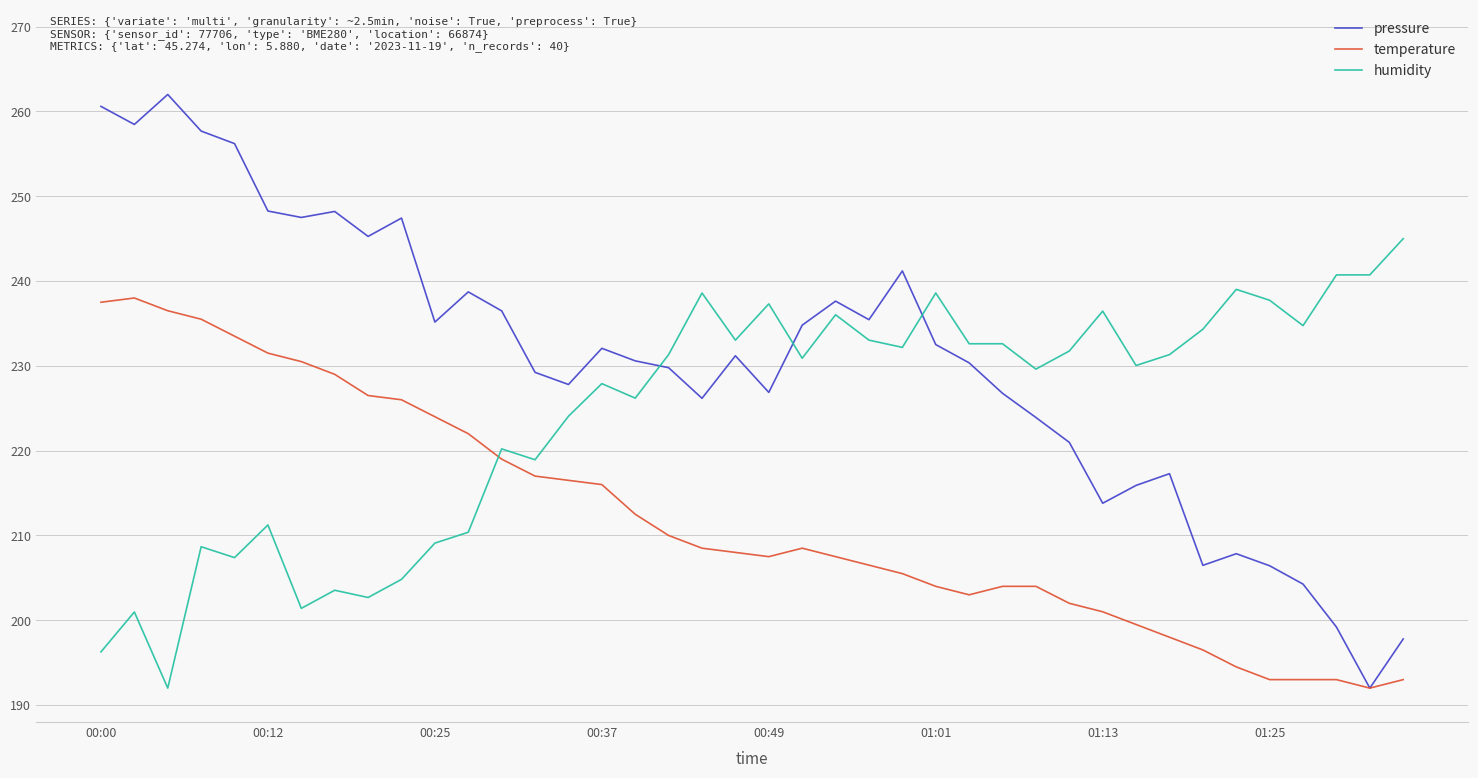

Does the chart display data point markers on the line(s)?

No